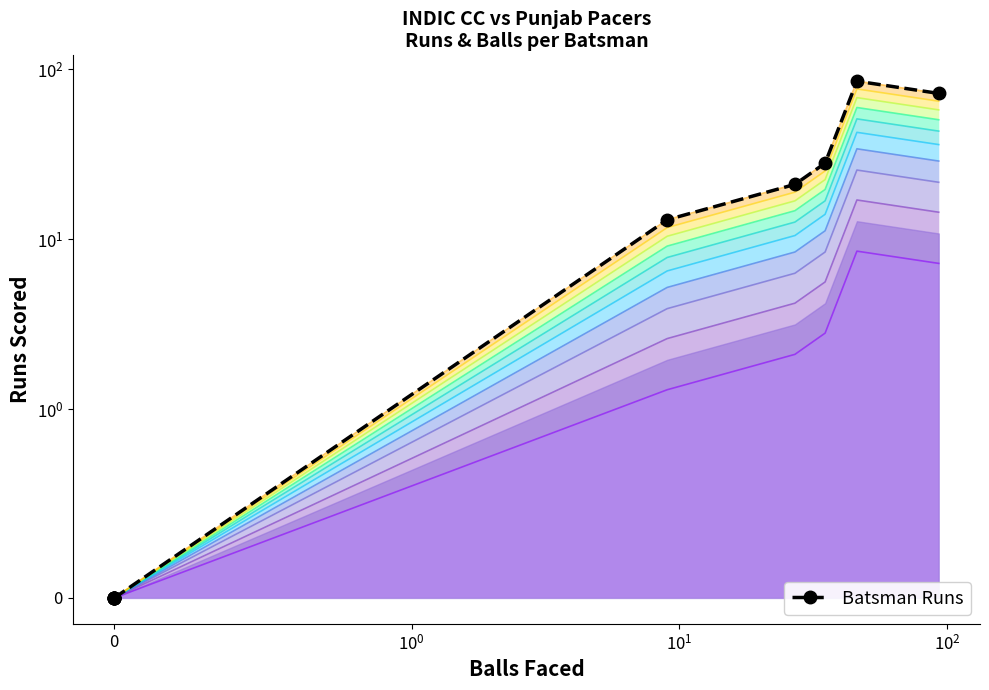

How many lines are shown in the chart?

1